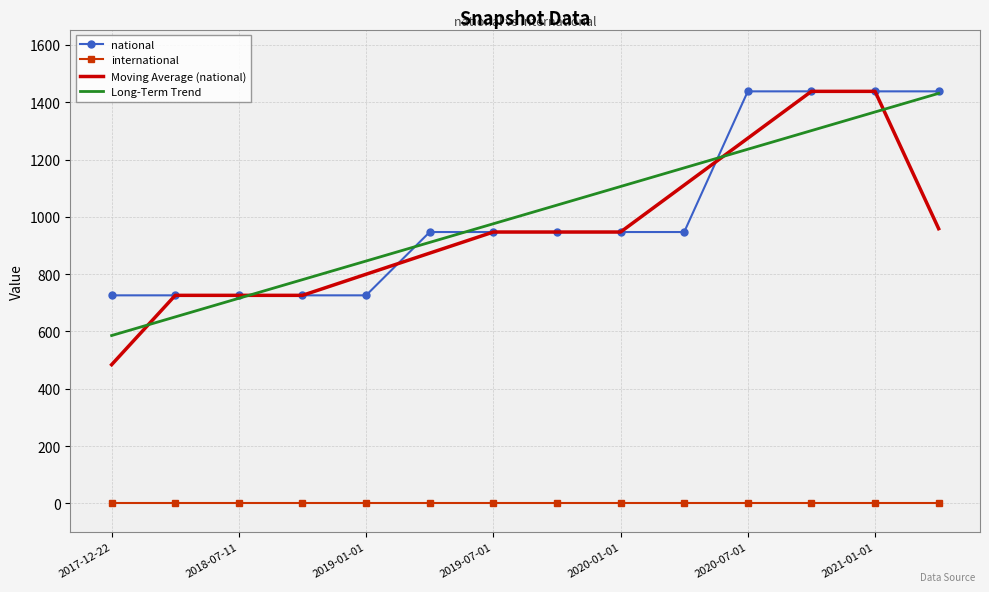

Which series has the largest range (max minus min)?

Moving Average (national)